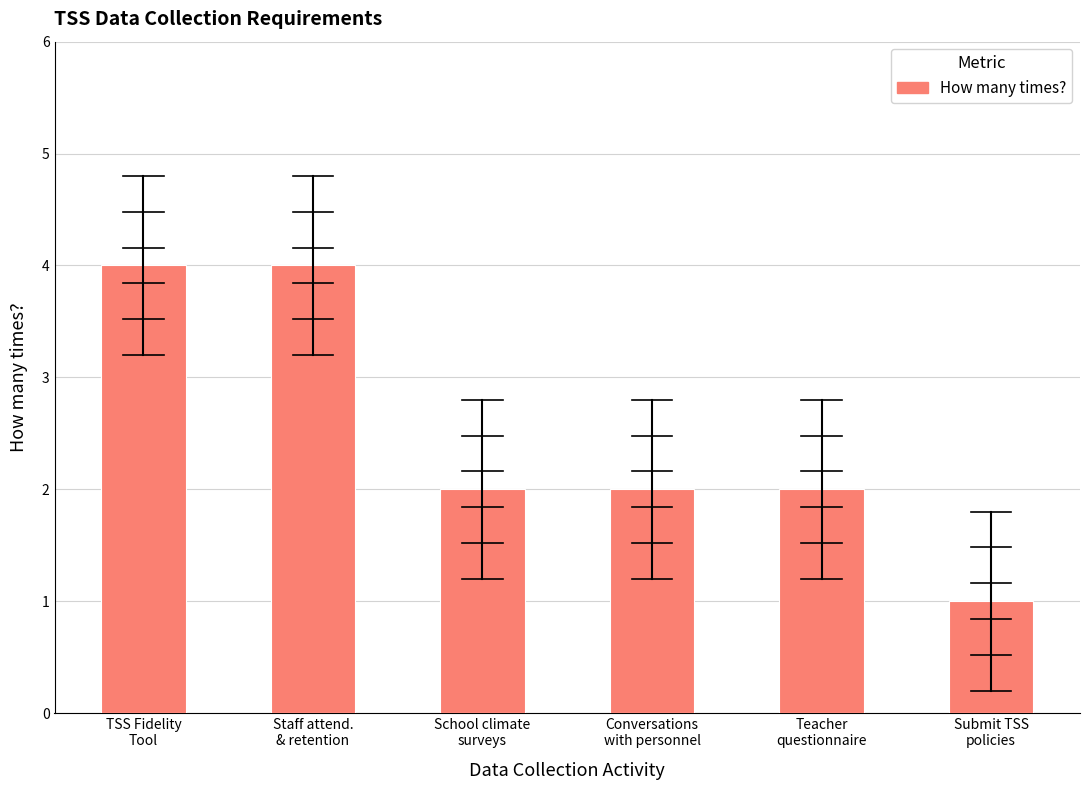

Count the number of data series in this chart.

1